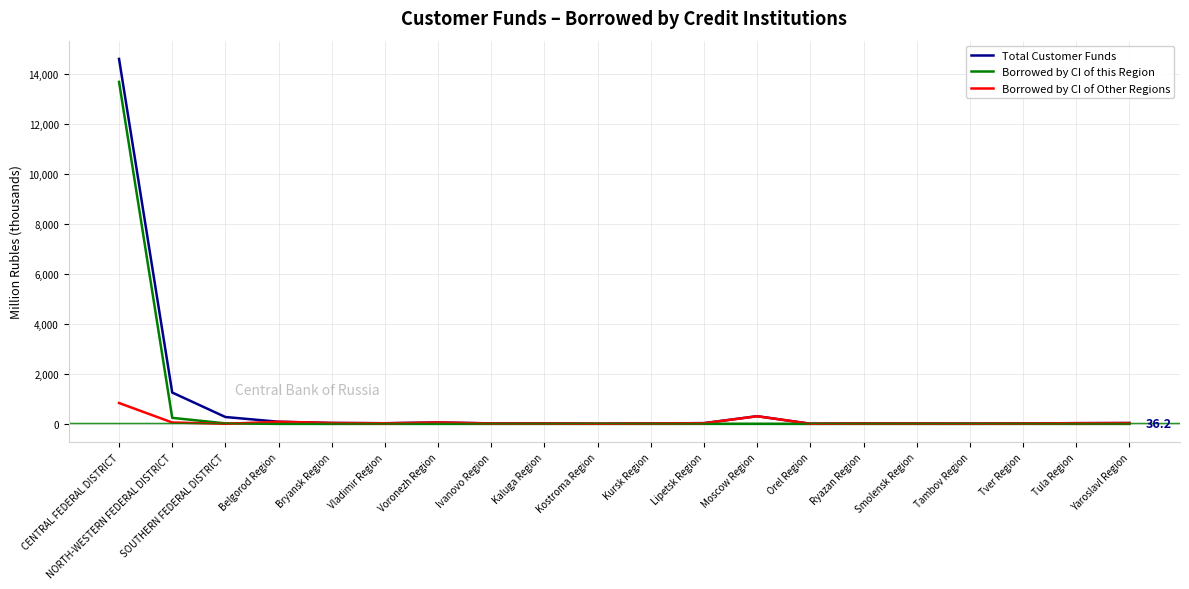

Is the value of Borrowed by CI of Other Regions at Kostroma Region greater than the value of Total Customer Funds at NORTH-WESTERN FEDERAL DISTRICT?

No